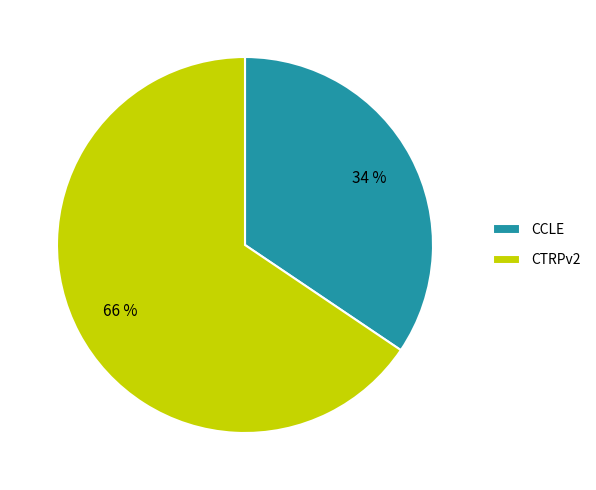

To the nearest percent, what is the combined percentage of CTRPv2 and CCLE?

100%